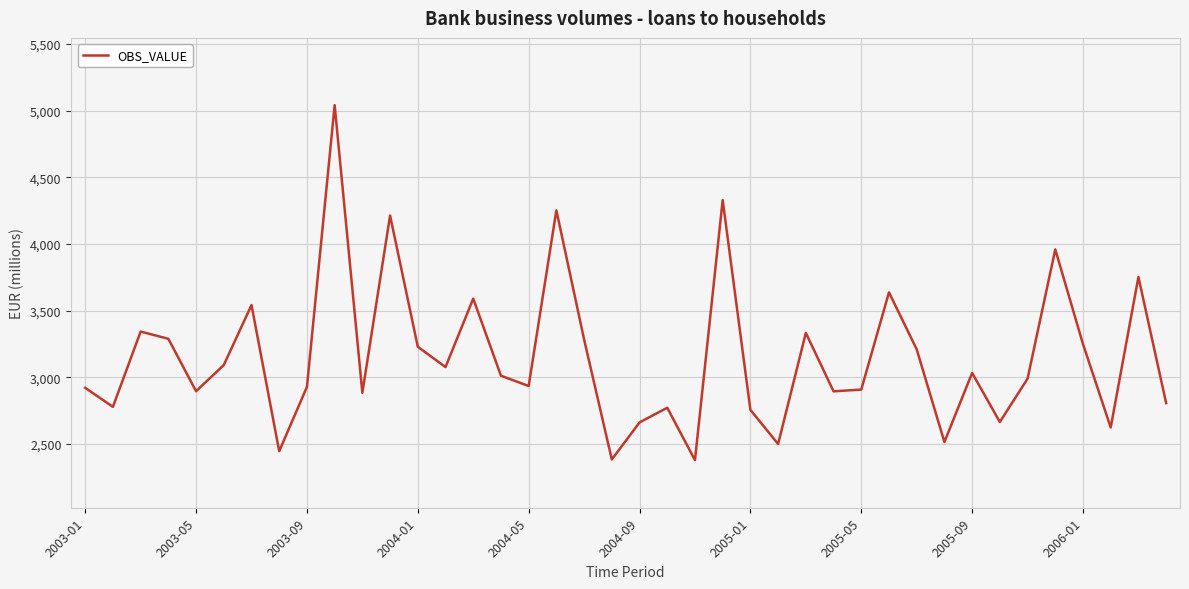

What is the difference between the maximum and minimum values?

2662.0